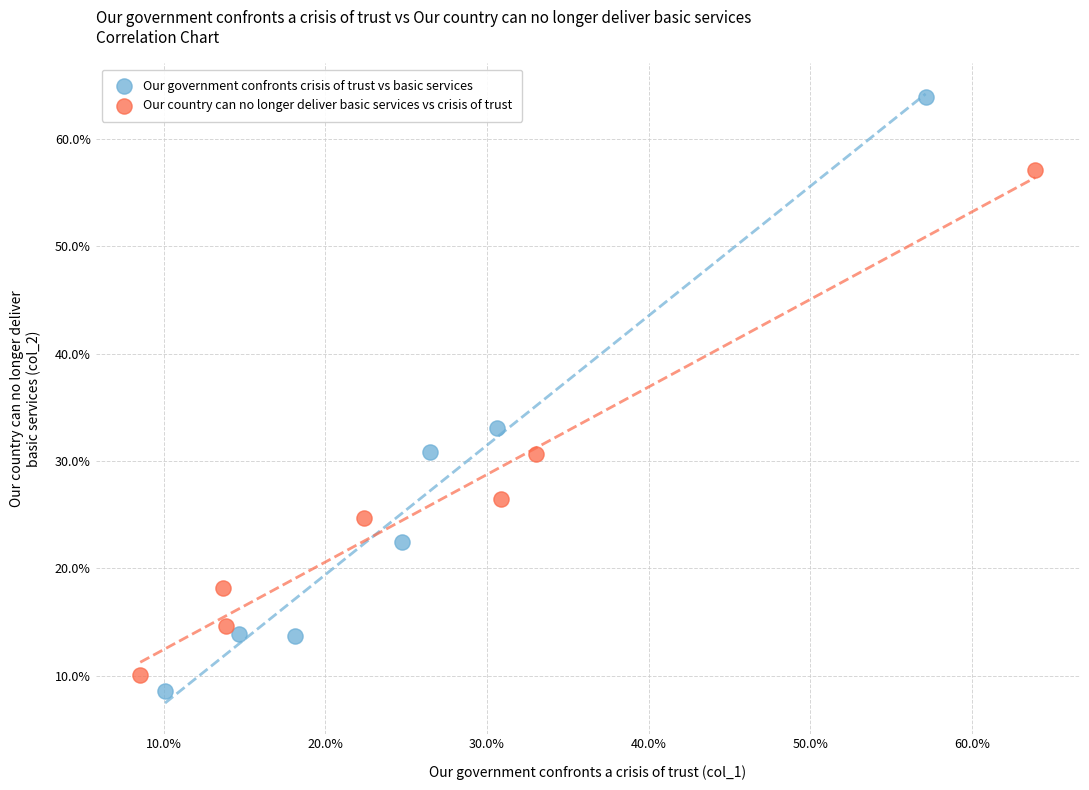

Which series has the widest spread of Y values?

Our government confronts crisis of trust vs basic services